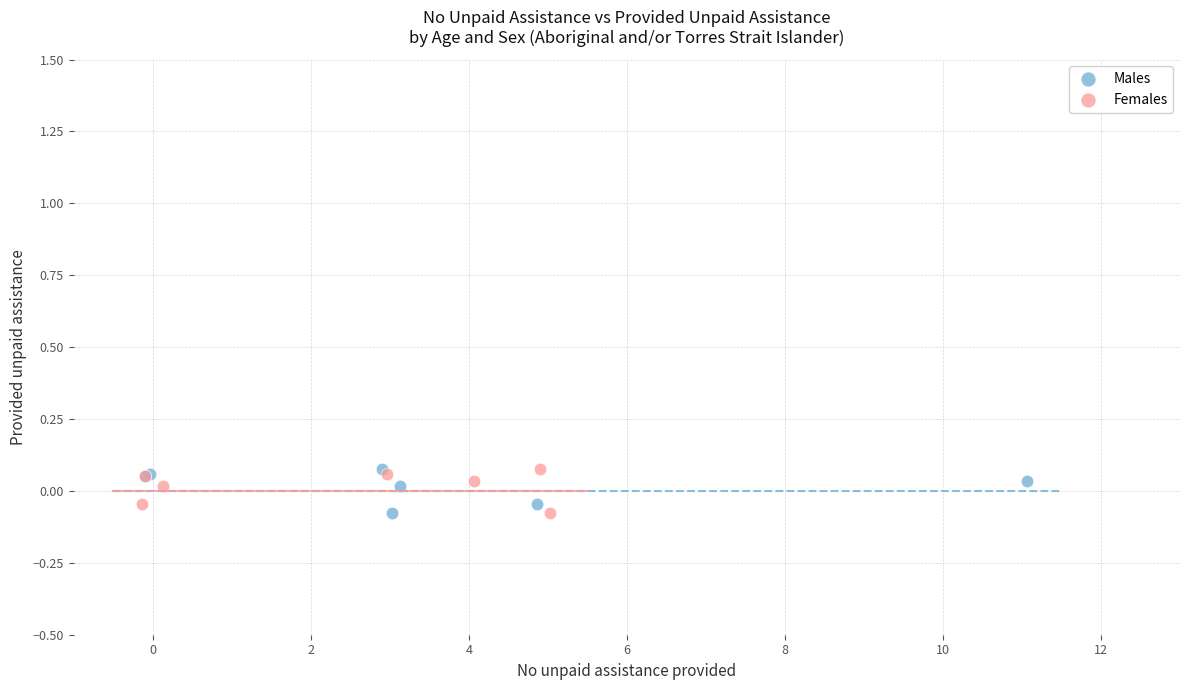

What are all the series names shown in the legend?

Males, Females